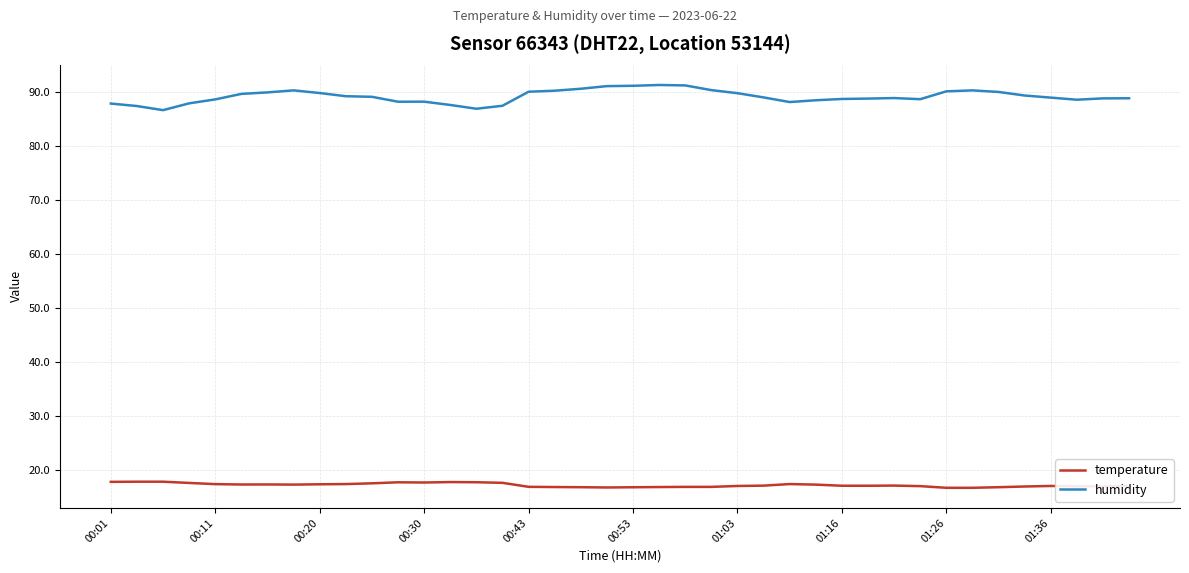

How many lines are shown in the chart?

2